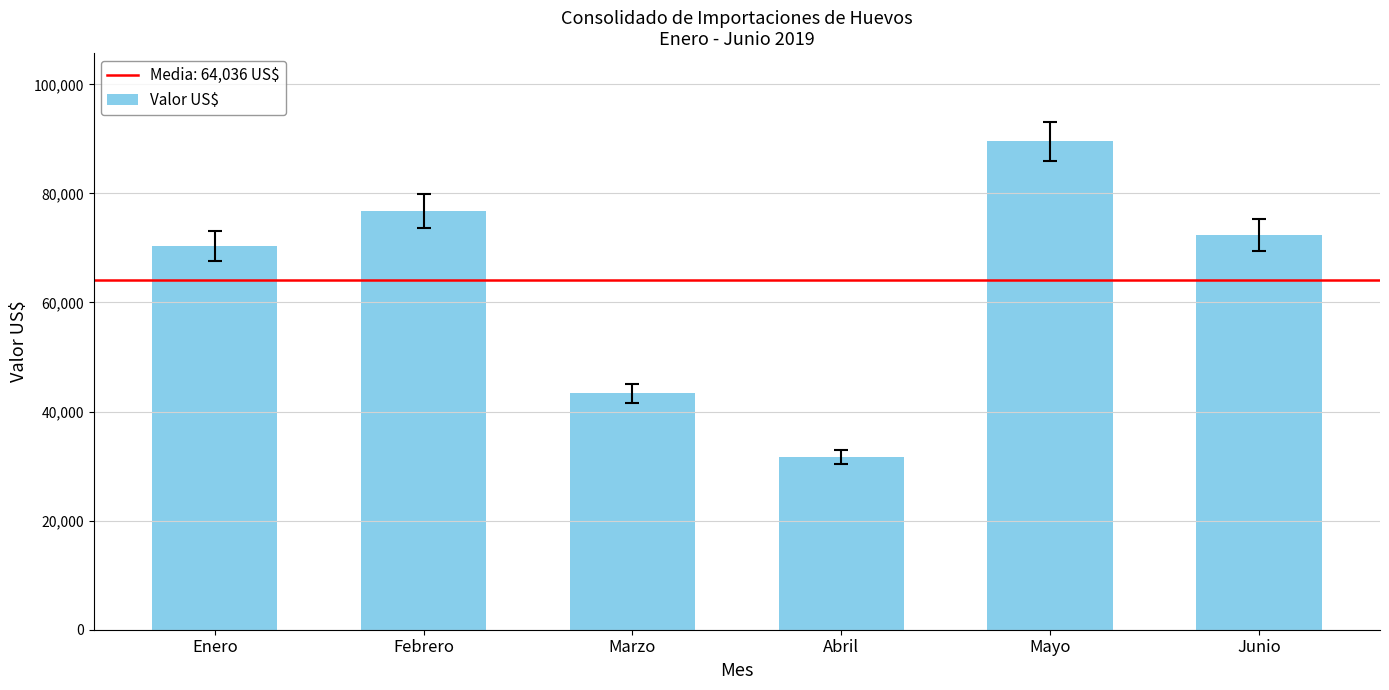

List the labels in order of value, largest first.

Mayo, Febrero, Junio, Enero, Marzo, Abril